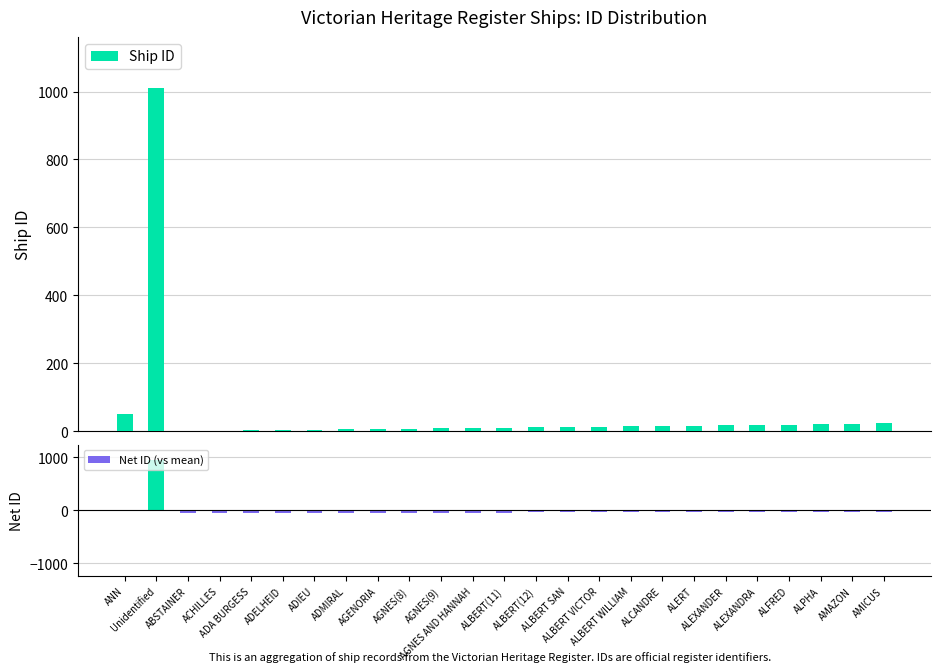

What is the approximate value of Net ID (vs mean) at AMAZON?

-30.6